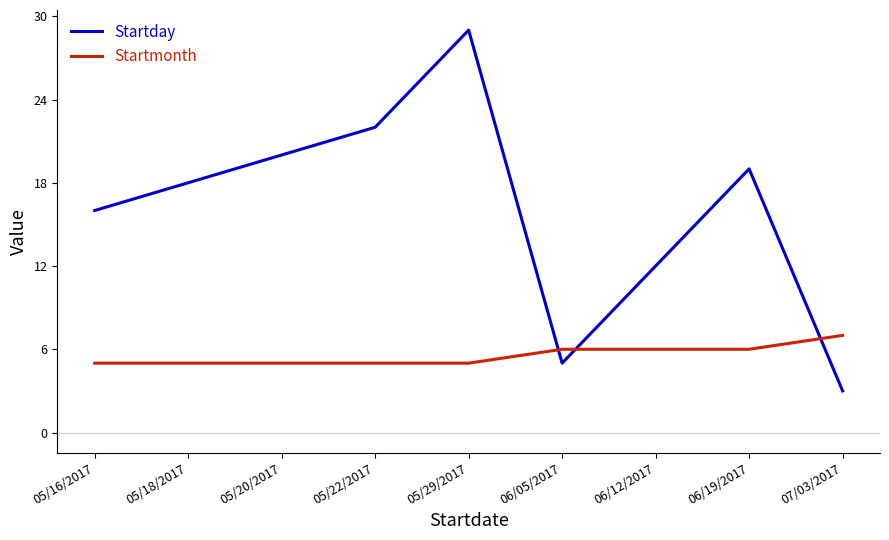

Rank the categories by Startday value from lowest to highest.

07/03/2017, 06/05/2017, 06/12/2017, 05/16/2017, 05/18/2017, 06/19/2017, 05/20/2017, 05/22/2017, 05/29/2017